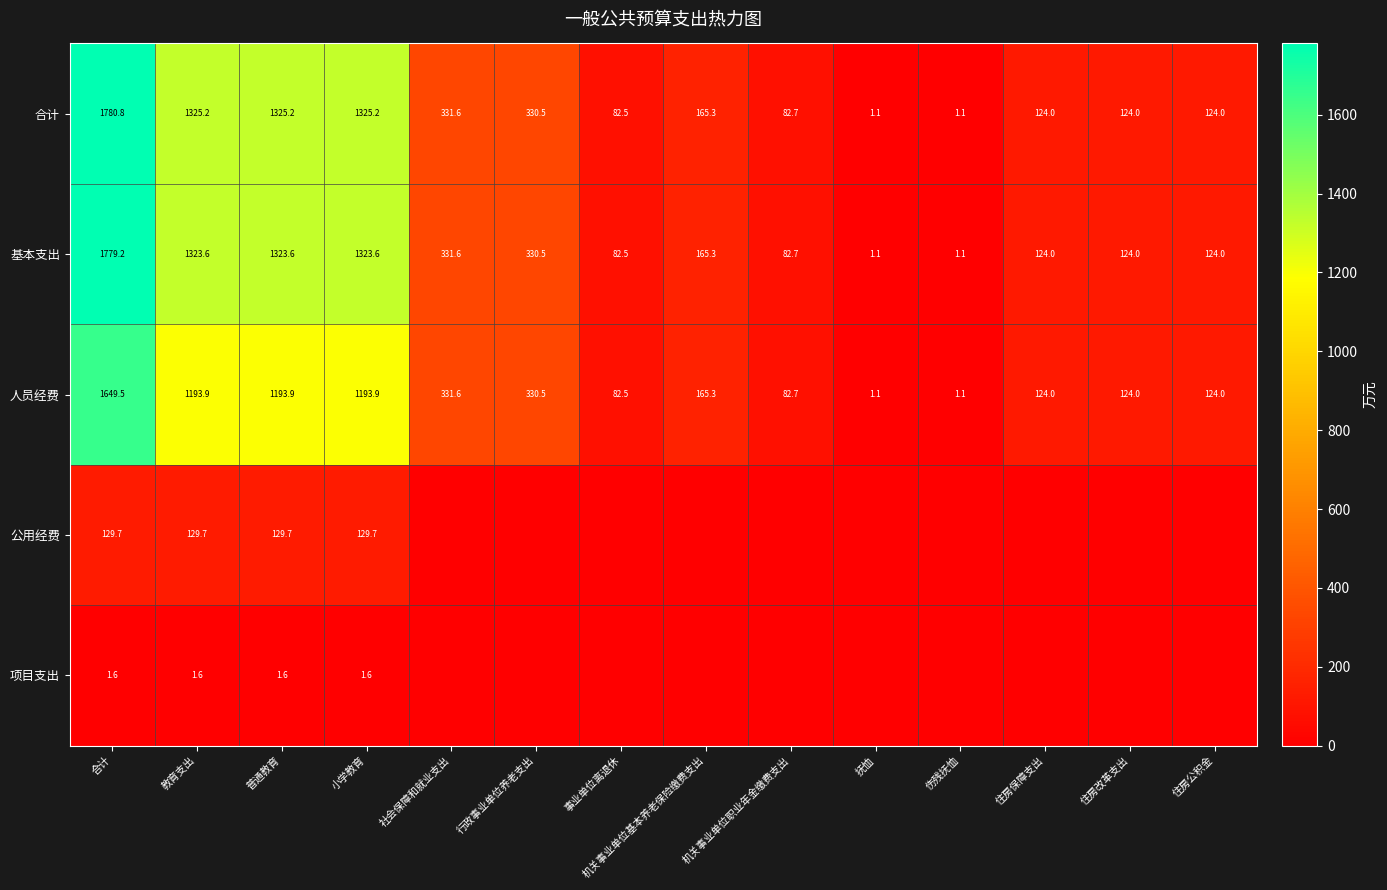

Rank the series at 普通教育 from lowest to highest value.

项目支出, 公用经费, 人员经费, 基本支出, 合计